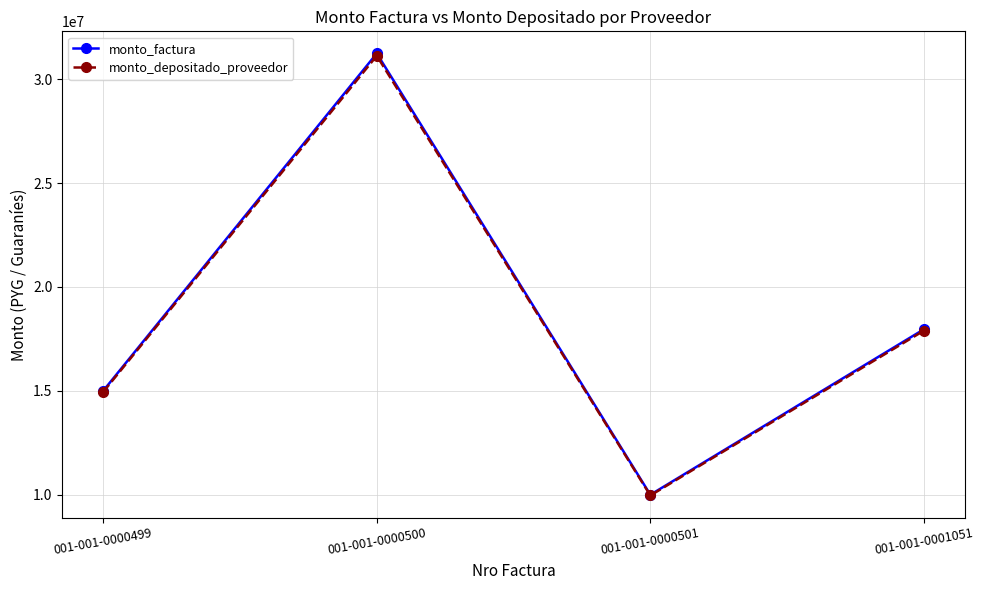

How many lines are shown in the chart?

2